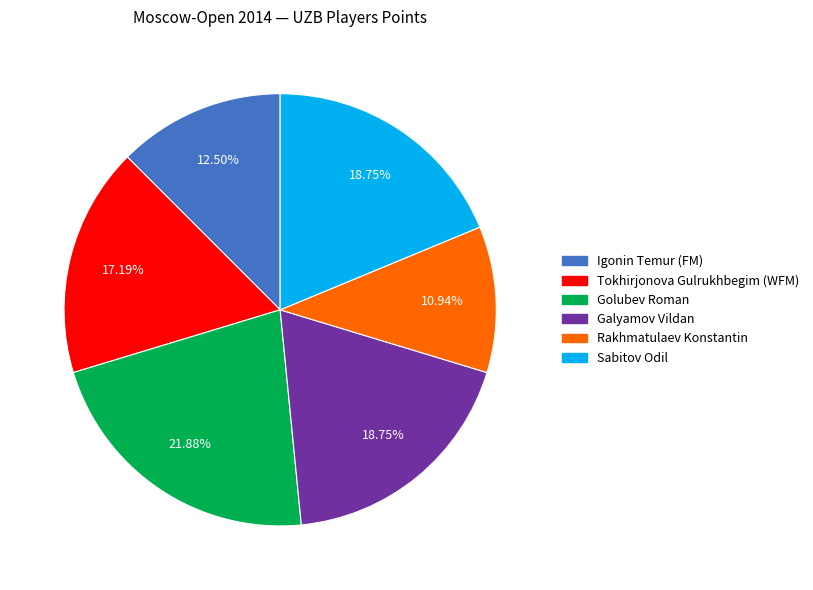

Count the number of slices in the pie.

6